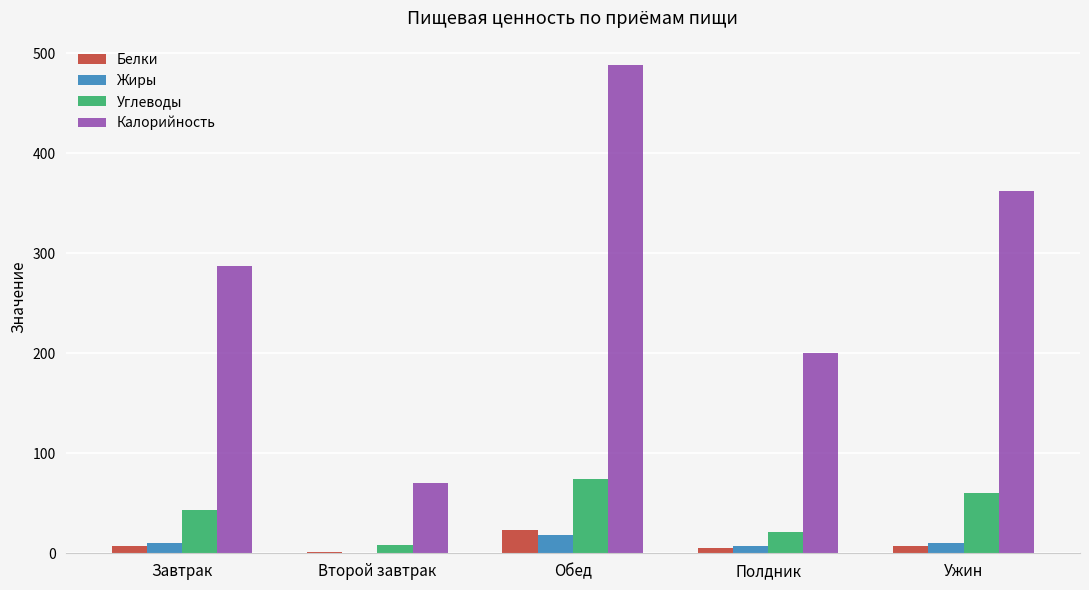

What is the greatest value displayed?

488.0